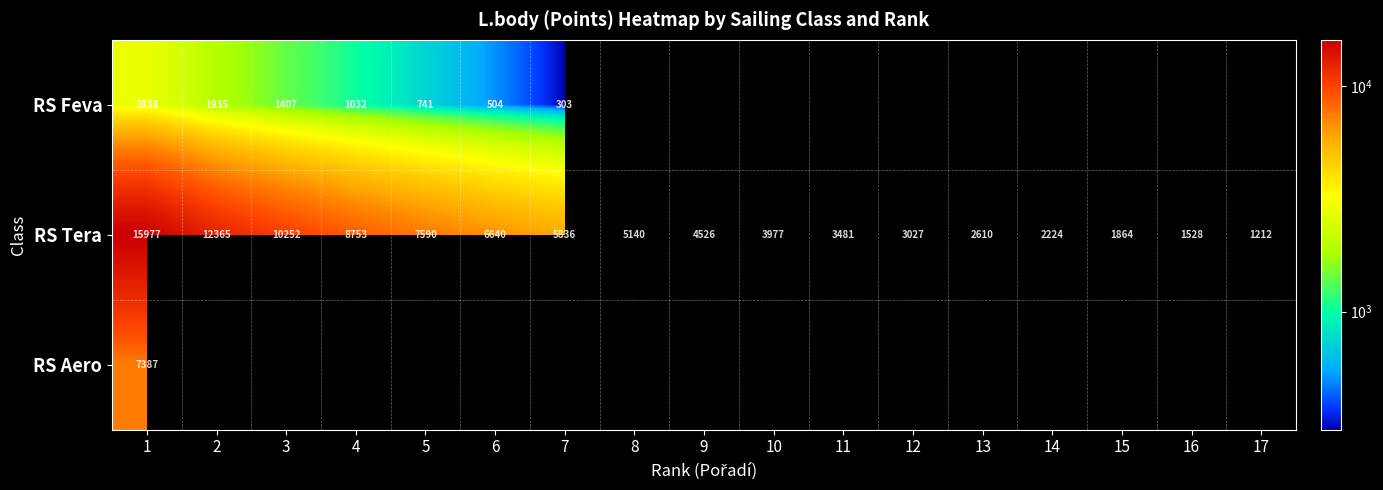

Where is RS Tera nearest to the value 8594?

4